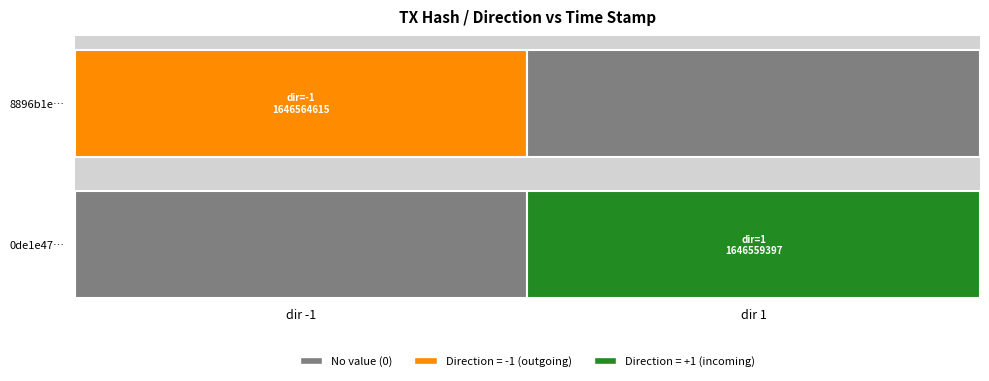

How many series are shown in this chart?

2